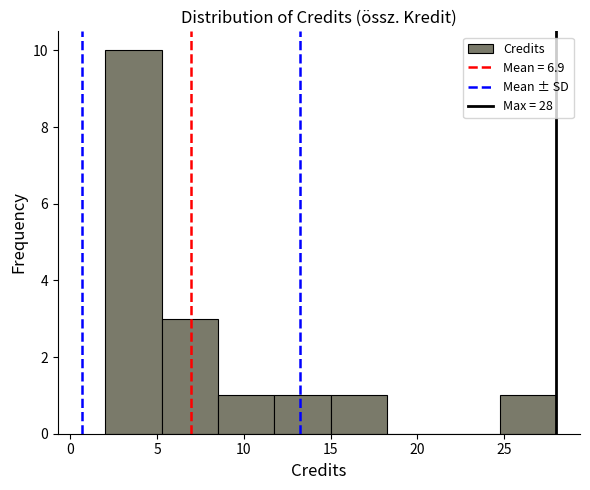

How tall is the bar that spans 24.75 to 28.00 on the x-axis? Neither the bar edges nor the heights are printed on the chart, so give them approximately, as read against the axes.

1